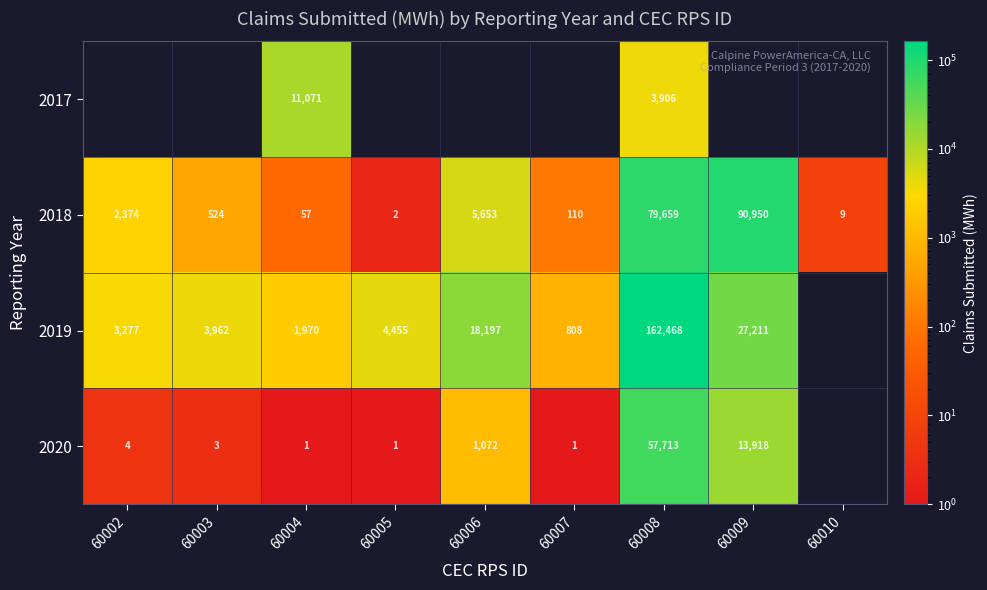

What is the average value of the 2018 series?

19926